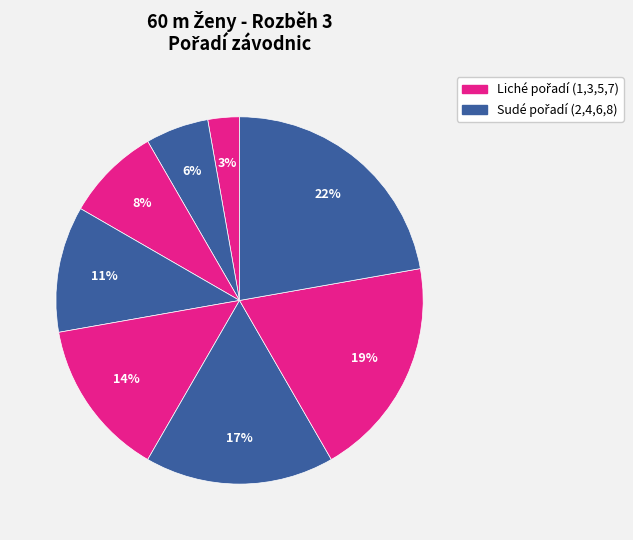

How many segments does this pie chart have?

8